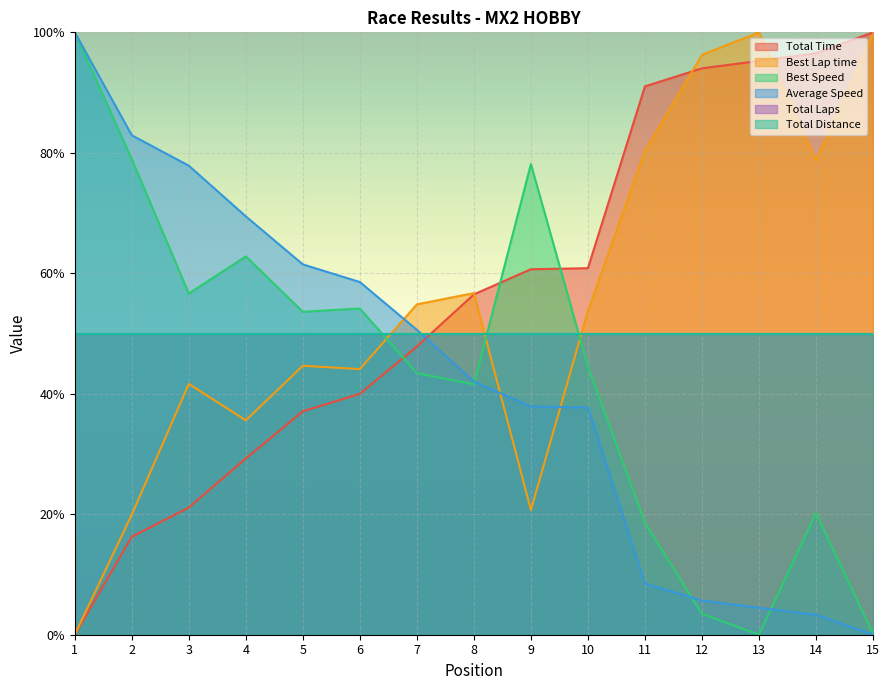

What is the sum of all Total Time values?

846.4